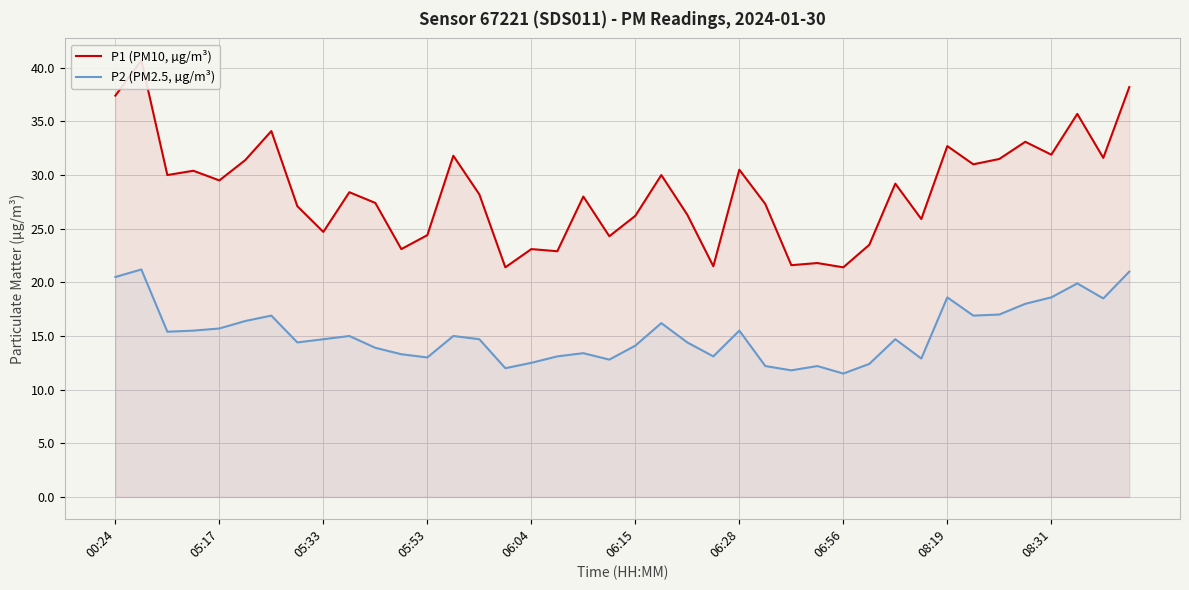

What is the maximum value for P2 (PM2.5, µg/m³)?

21.2